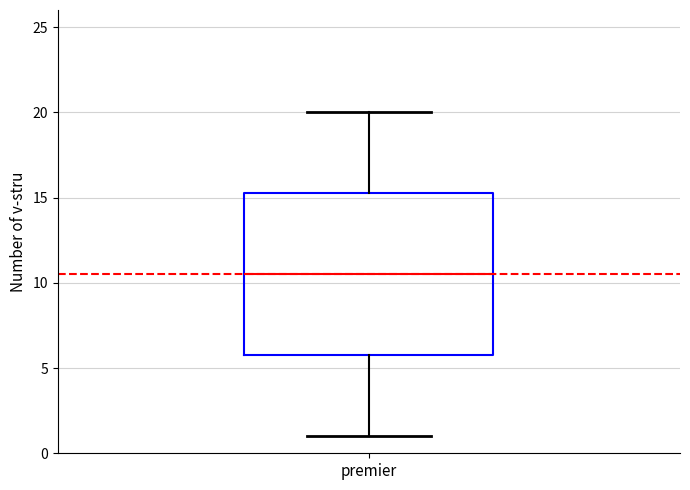

Transcribe this box plot: give where the median line is, the range the box spans, and where the two whiskers end, as read against the y-axis. The values are not printed on the chart, so give them approximately, as read against the axis.

median 10.5, box 6.0 to 15.5, whiskers 1.0 to 20.0